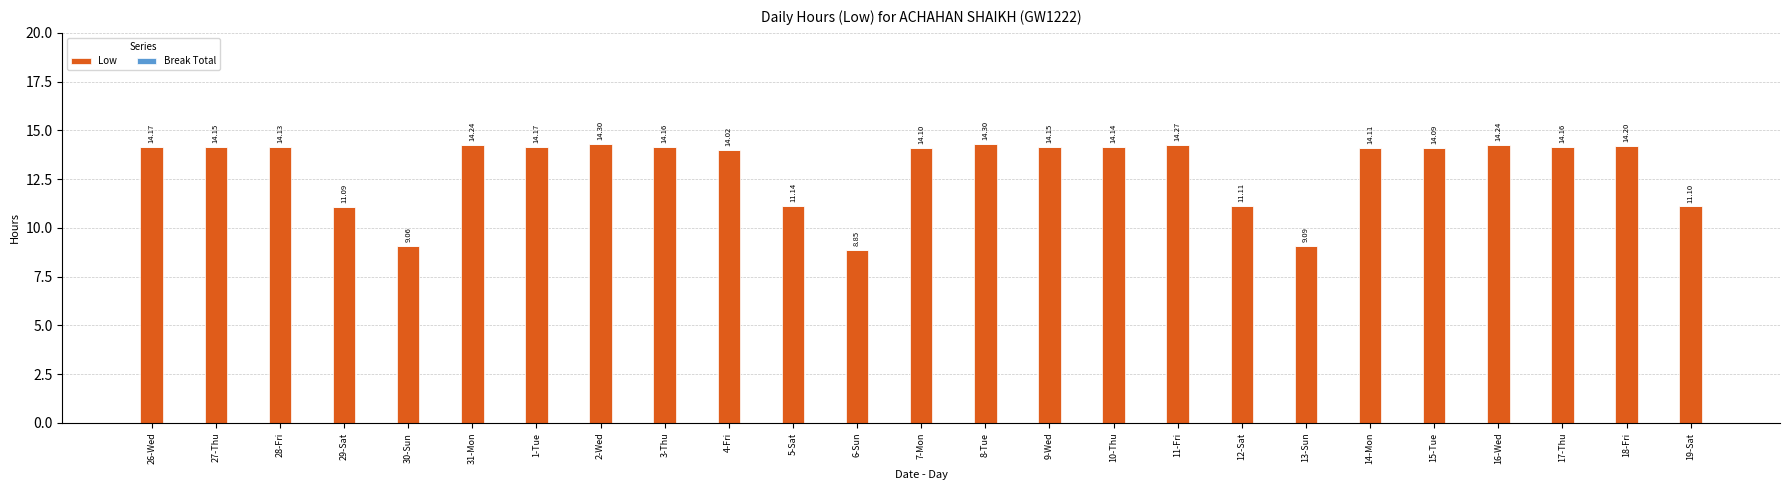

What is the sum of all values?

326.5